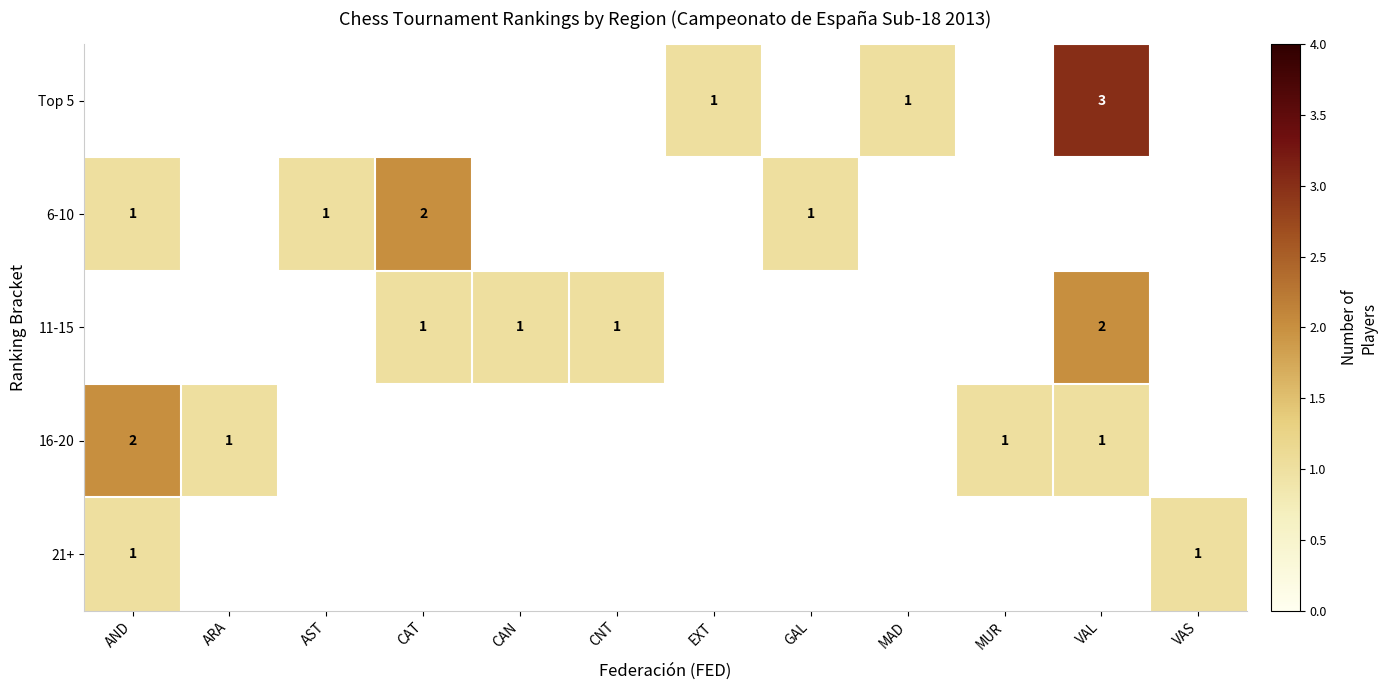

Is it true that Top 5 equals 3 at VAL?

True